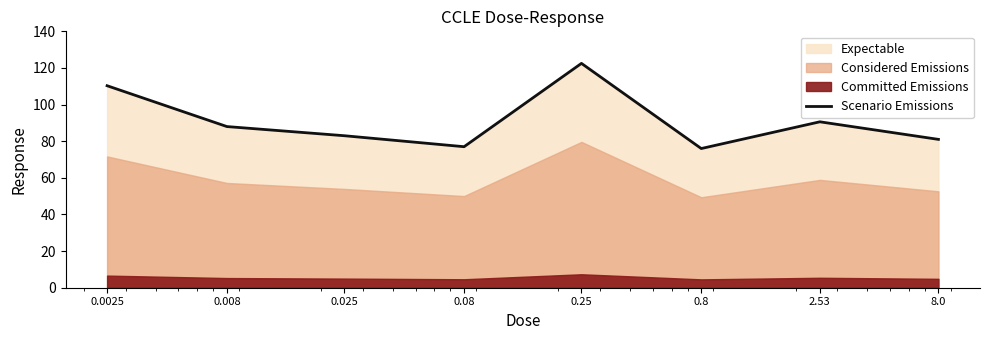

Reading left to right, list all the values displayed in this chart.

110.3	88.0	83.0	77.0	122.5	76.0	90.6	81.0